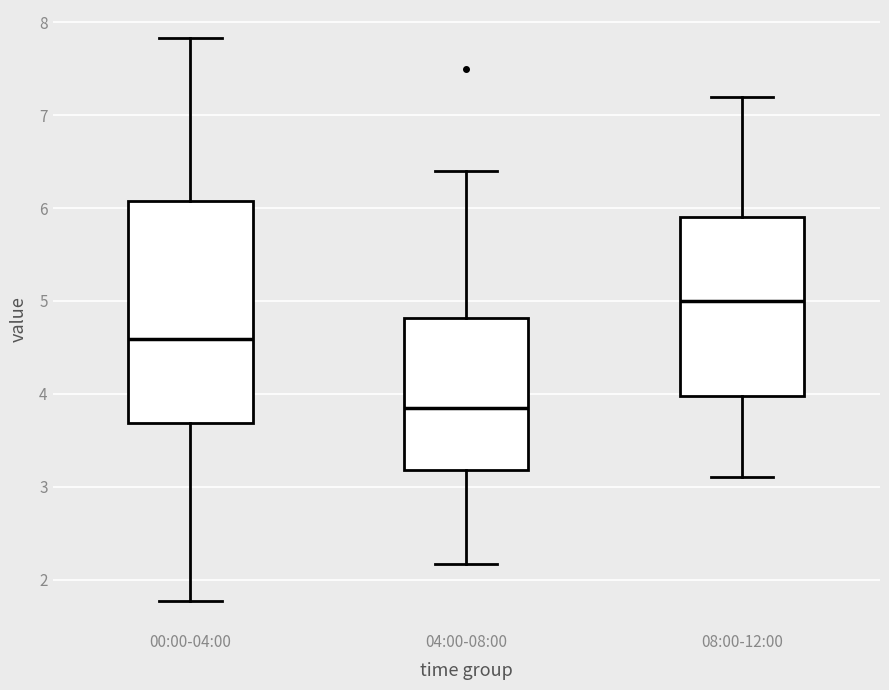

Which box is the tallest, from its lower edge to its upper edge?

00:00-04:00